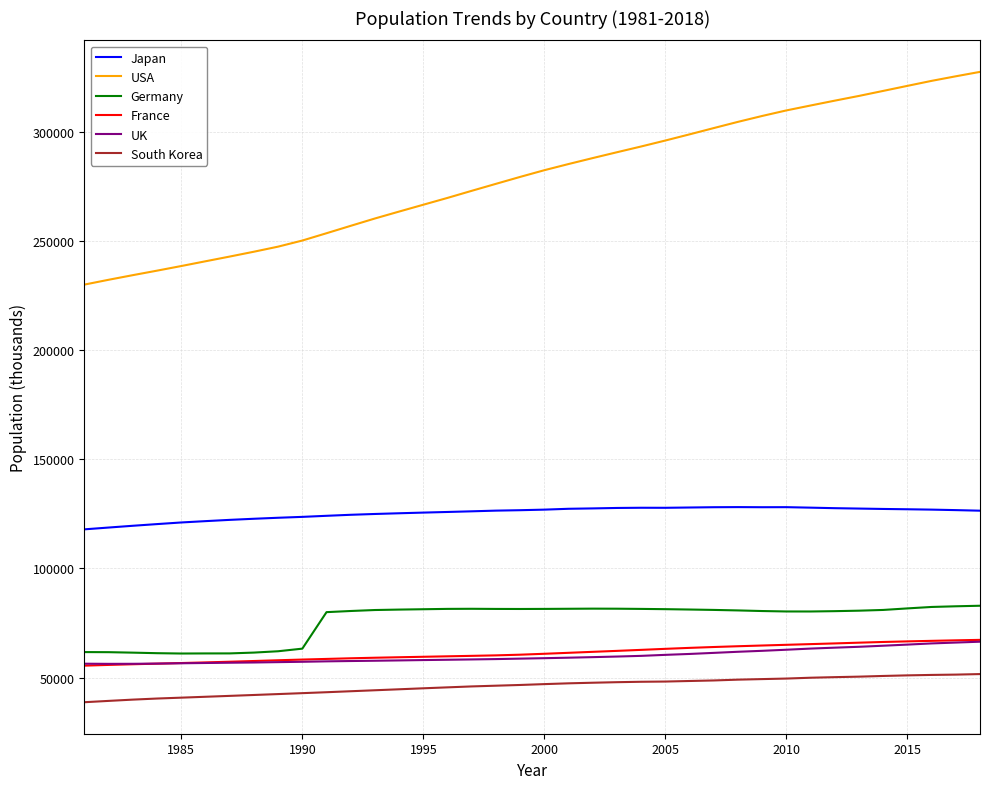

Which series has the largest total across all categories?

USA